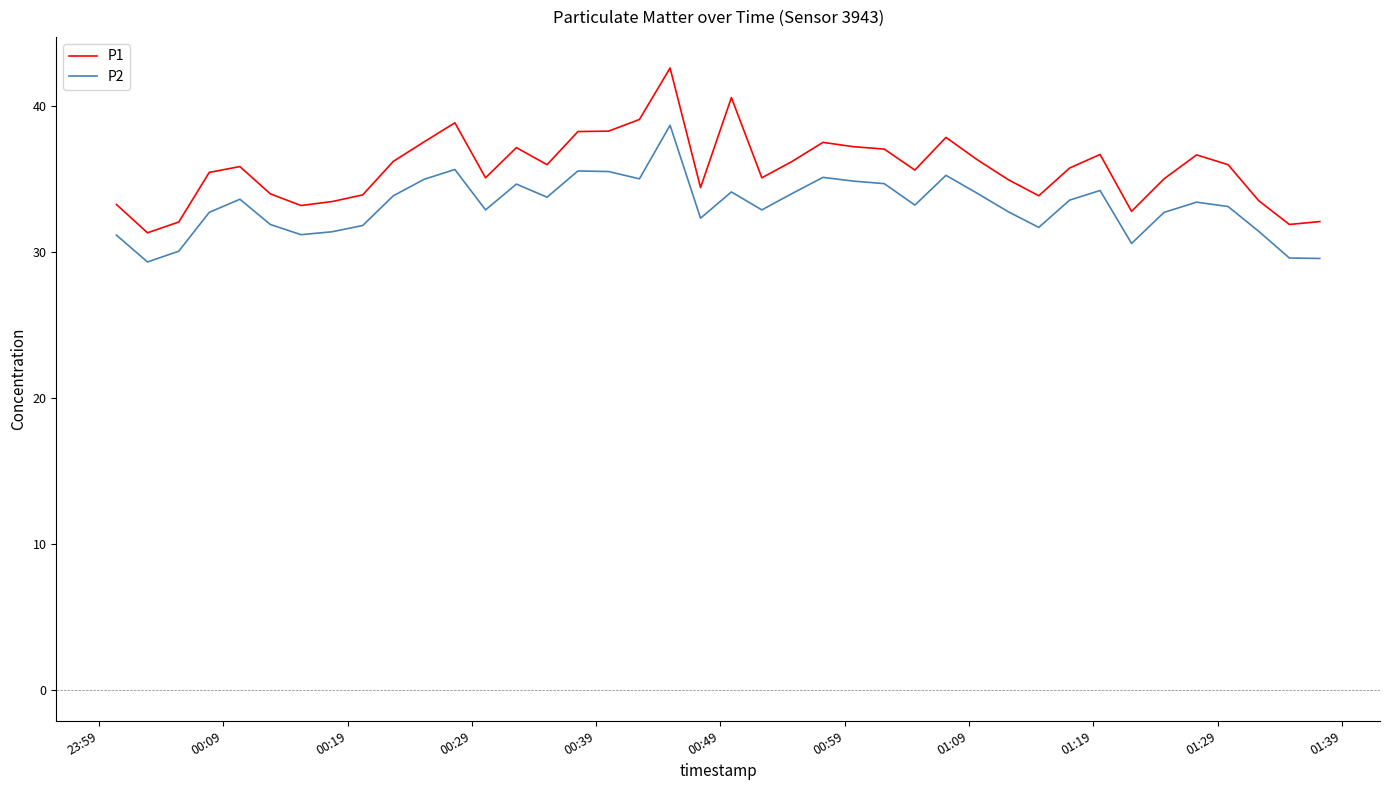

True or false: P1 and P2 cross at least once.

False